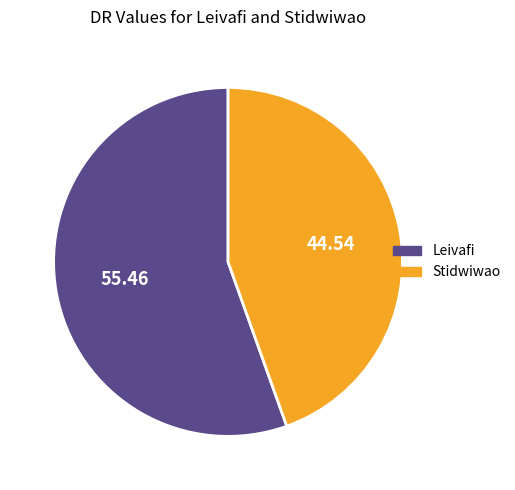

What is the majority slice?

Leivafi